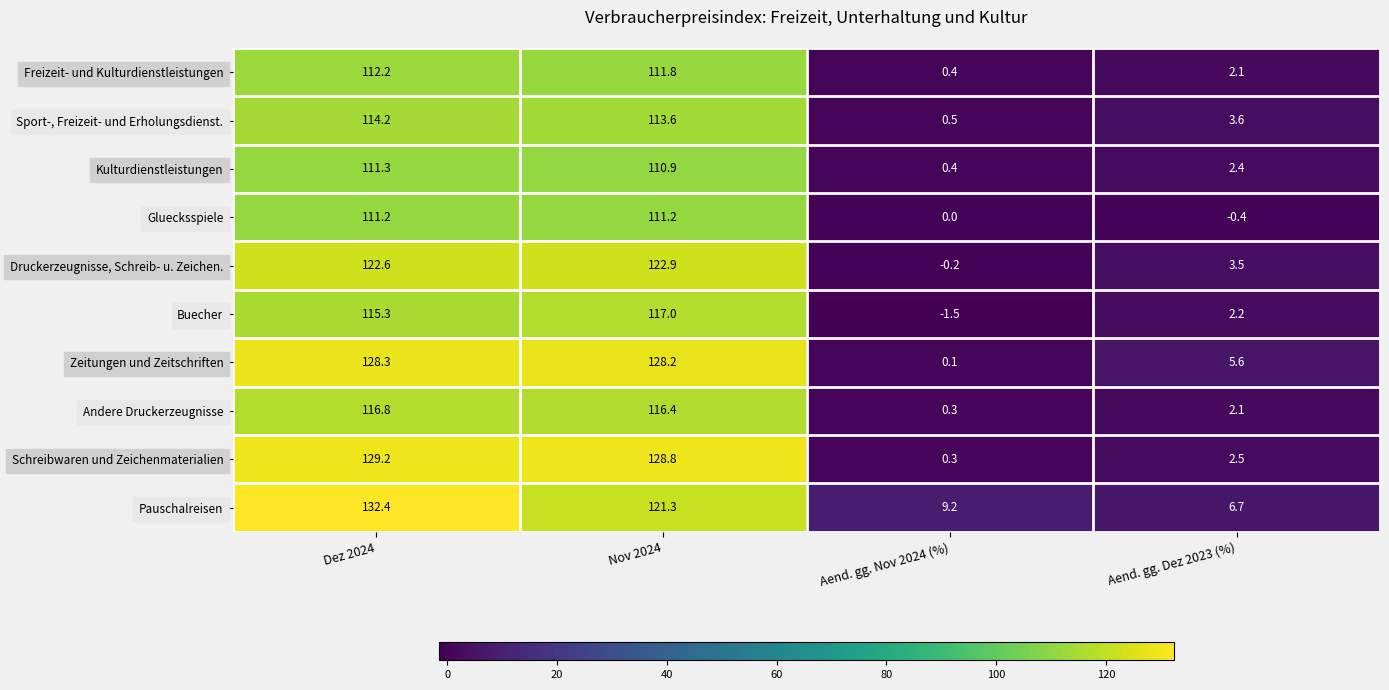

How many values in the Freizeit- und Kulturdienstleistungen series are below 111?

2